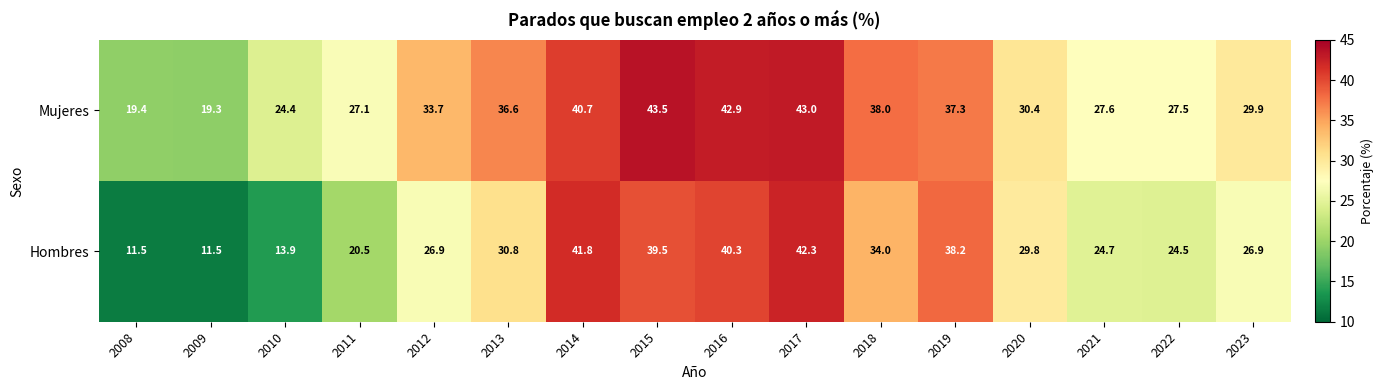

What is the difference between the highest and lowest values at 2011?

6.6